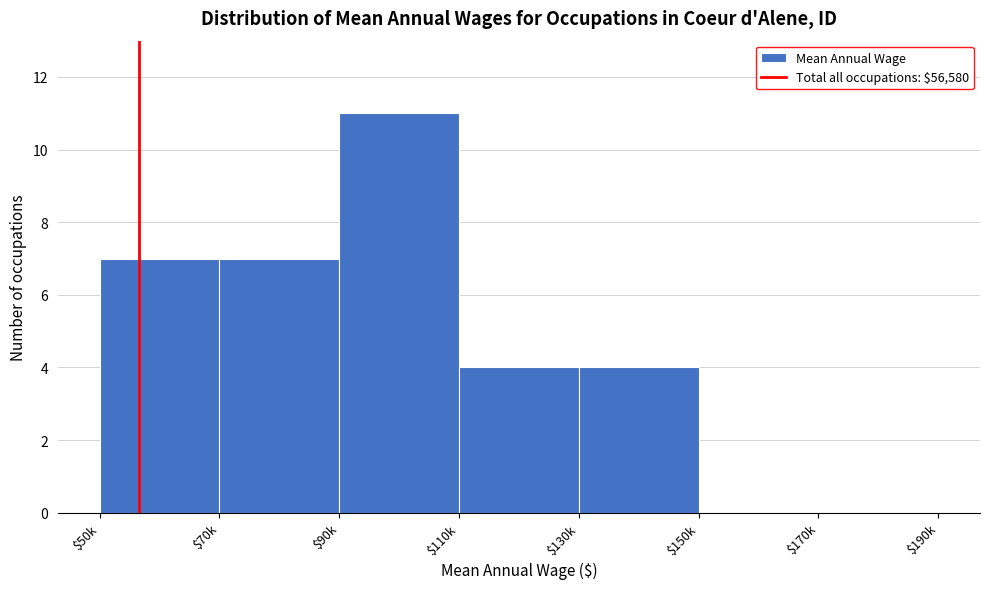

The chart shows a value of 4 at $130k. True or false?

True